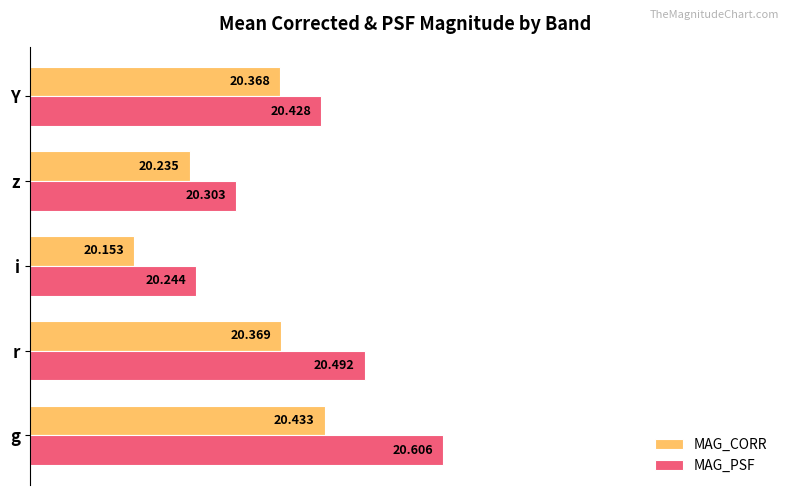

What are all the series names shown in the legend?

MAG_CORR, MAG_PSF